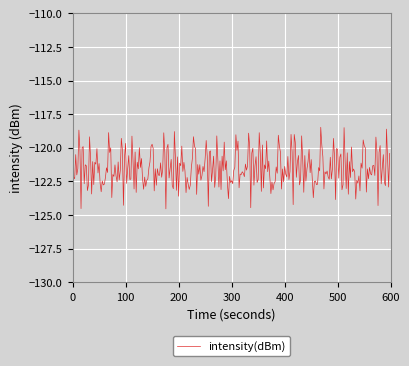

What is the sum of all values?

-36452.9